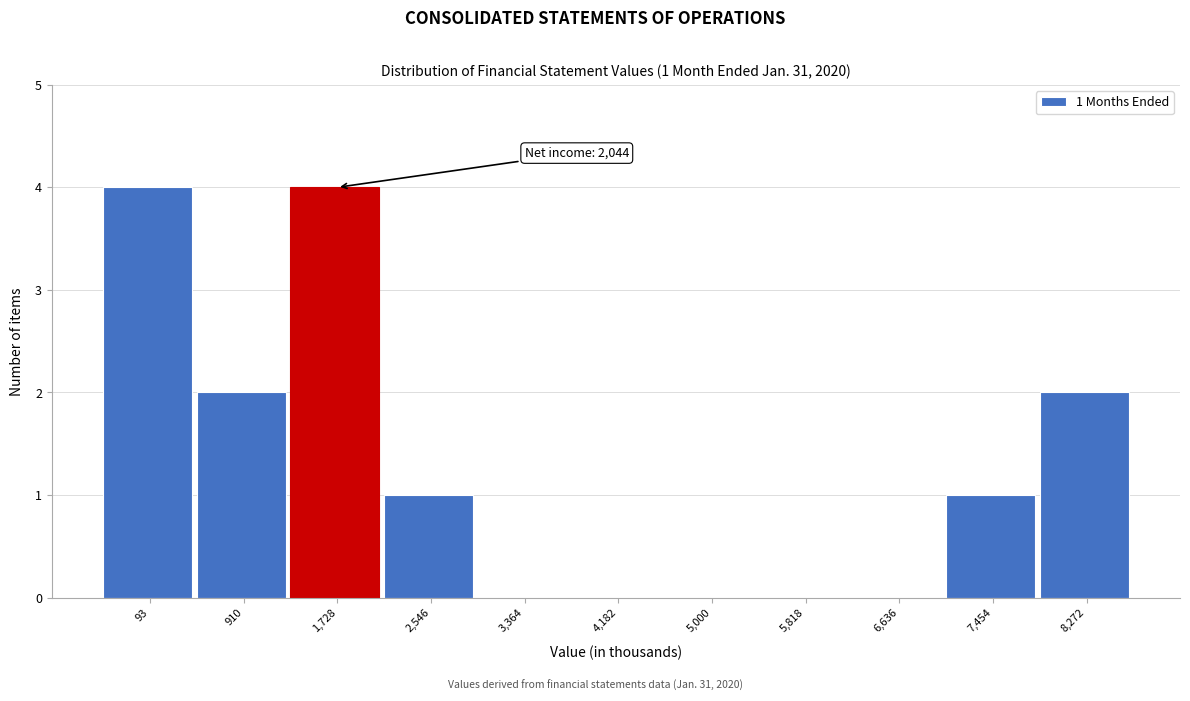

Reading left to right, extract all data points from this chart.

93=4	910=2	1,728=4	2,546=1	3,364=0	4,182=0	5,000=0	5,818=0	6,636=0	7,454=1	8,272=2